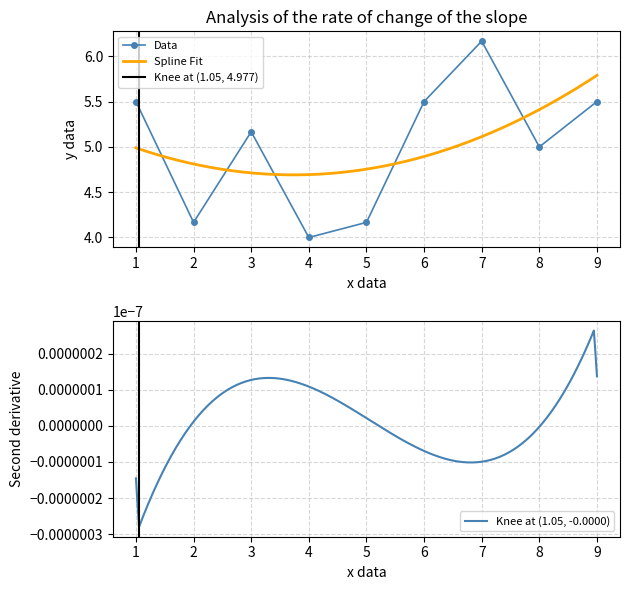

True or false: Data has a value of 8.4 at 9.

False